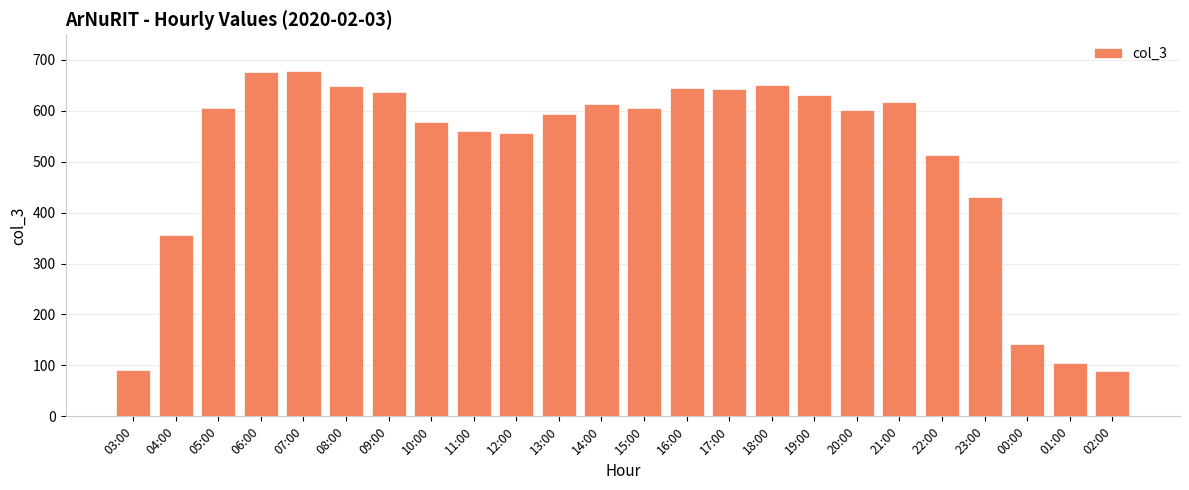

Approximately how many times larger is the value at 22:00 compared to 00:00?

3.6